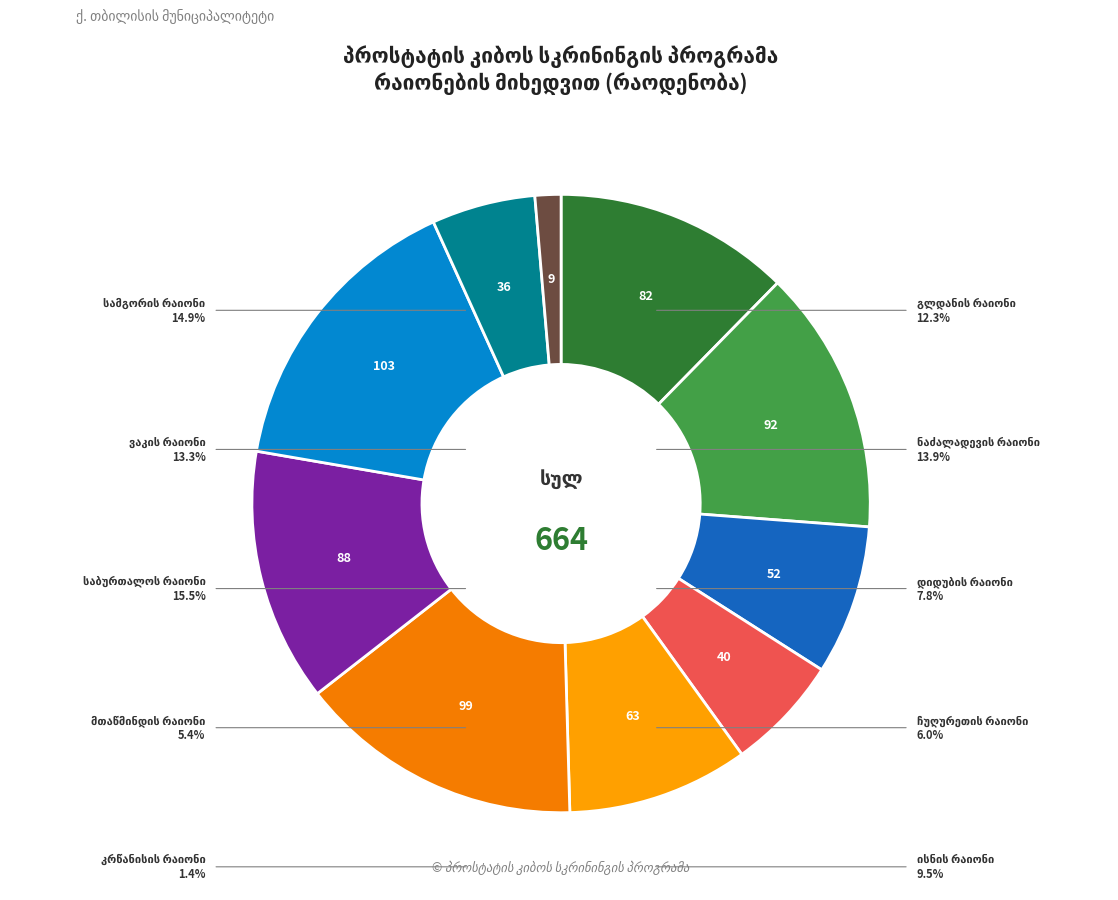

What percentage is the ვაკის რაიონი slice, to the nearest percent?

13%